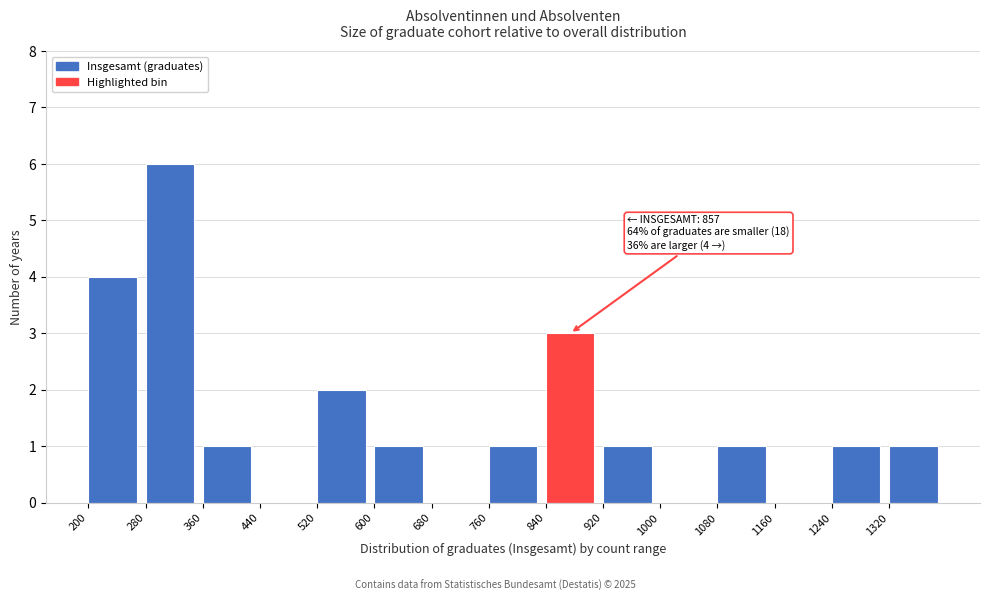

Which range on the x-axis has the tallest bar?

280 to 360